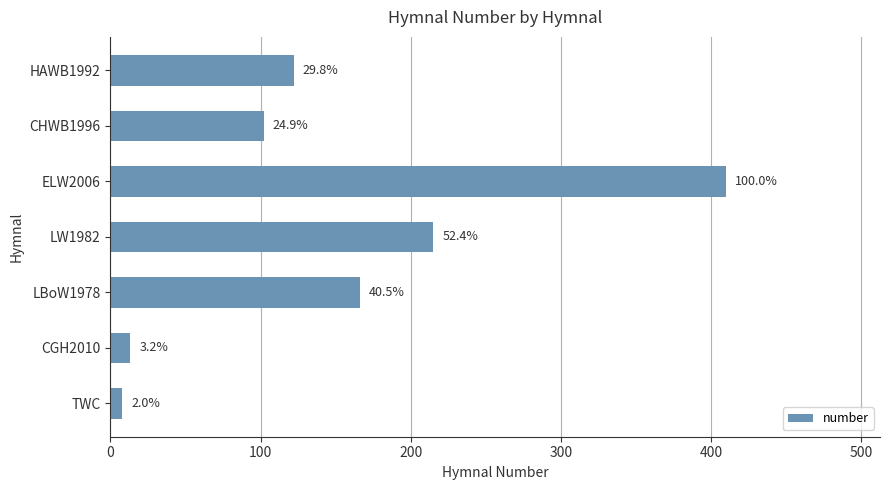

How many bars are there in total?

7